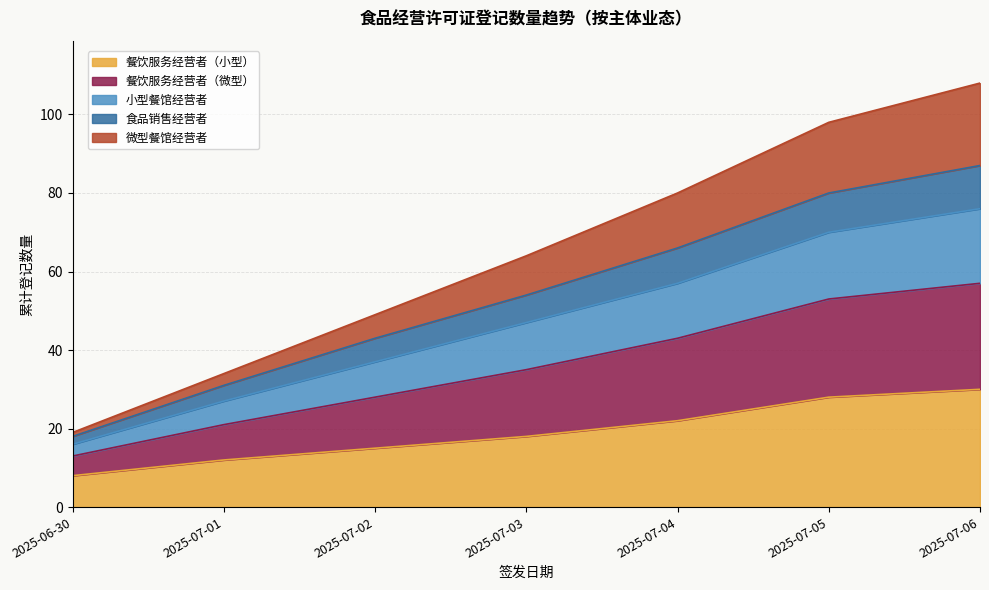

The 小型餐馆经营者 series shows 18 at 2025-07-01. True or false?

False